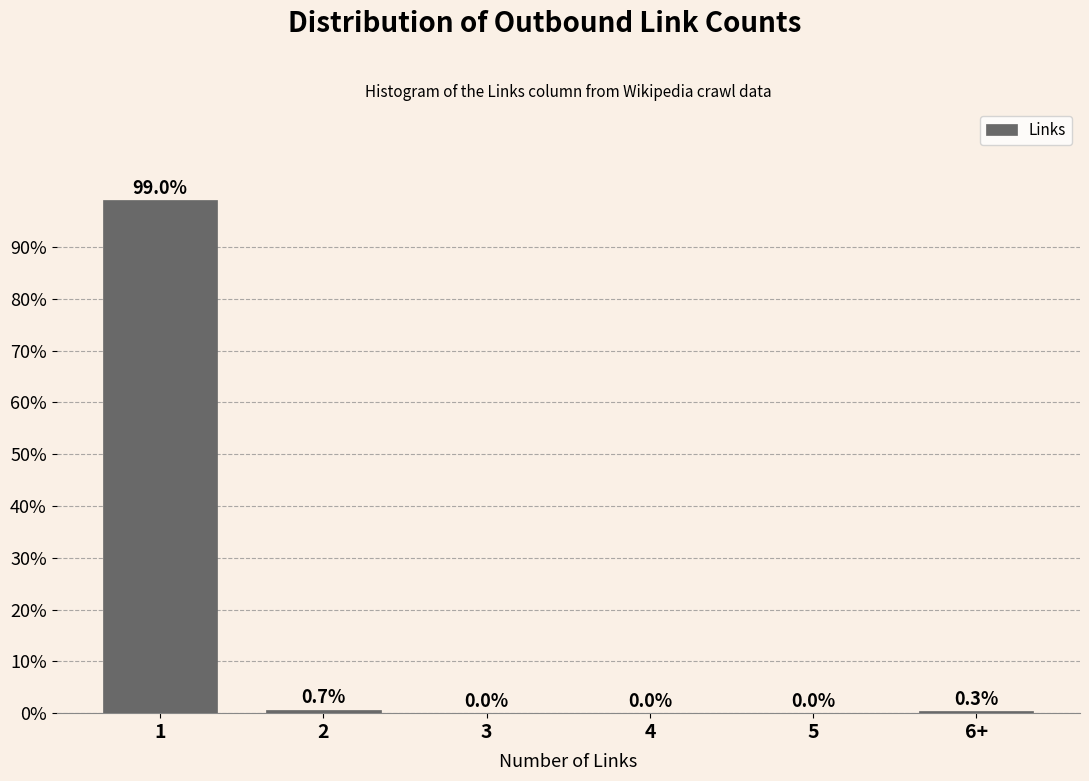

Reading left to right, extract all data points from this chart.

1=99.0	2=0.7	3=0.0	4=0.0	5=0.0	6+=0.3